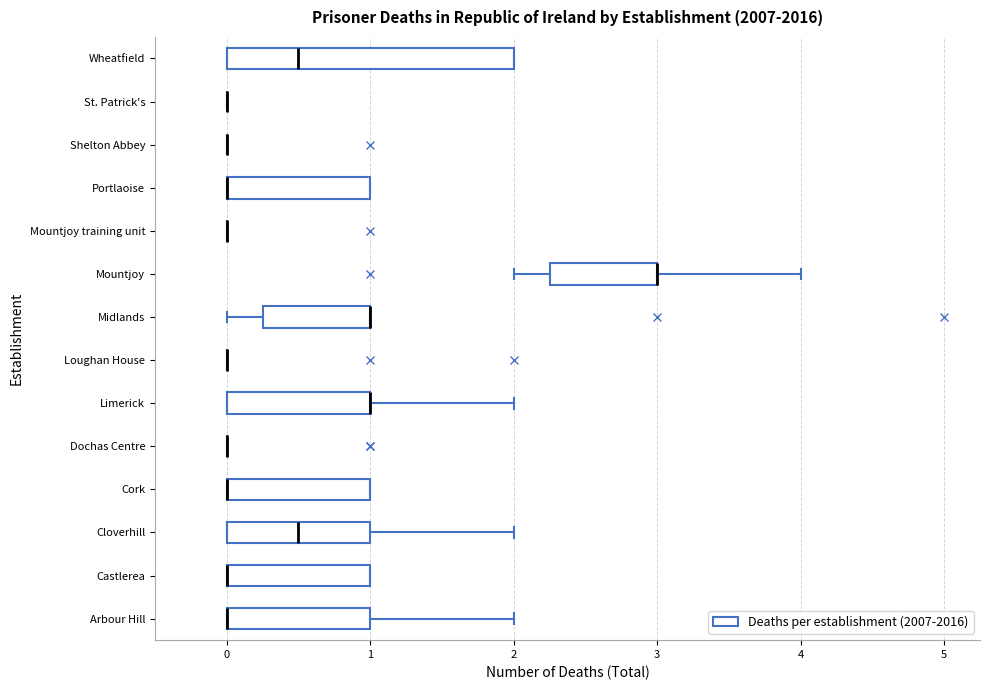

Reading bottom to top, transcribe this box plot: for each box, give where its median line is, the range the box spans, and where its two whiskers end, as read against the x-axis. The values are not printed on the chart, so give them approximately, as read against the axis.

Arbour Hill: median 0.0 (drawn on the box's left edge), box 0.0 to 1.0, whiskers 0.0 to 2.0
Castlerea: median 0.0 (drawn on the box's left edge), box 0.0 to 1.0, whiskers 0.0 to 1.0
Cloverhill: median 0.5, box 0.0 to 1.0, whiskers 0.0 to 2.0
Cork: median 0.0 (drawn on the box's left edge), box 0.0 to 1.0, whiskers 0.0 to 1.0
Dochas Centre: box collapsed to a line at 0.0, whiskers 0.0 to 0.0
Limerick: median 1.0 (drawn on the box's right edge), box 0.0 to 1.0, whiskers 0.0 to 2.0
Loughan House: box collapsed to a line at 0.0, whiskers 0.0 to 0.0
Midlands: median 1.0 (drawn on the box's right edge), box 0.3 to 1.0, whiskers 0.0 to 1.0
Mountjoy: median 3.0 (drawn on the box's right edge), box 2.3 to 3.0, whiskers 2.0 to 4.0
Mountjoy training unit: box collapsed to a line at 0.0, whiskers 0.0 to 0.0
Portlaoise: median 0.0 (drawn on the box's left edge), box 0.0 to 1.0, whiskers 0.0 to 1.0
Shelton Abbey: box collapsed to a line at 0.0, whiskers 0.0 to 0.0
St. Patrick's: box collapsed to a line at 0.0, whiskers 0.0 to 0.0
Wheatfield: median 0.5, box 0.0 to 2.0, whiskers 0.0 to 2.0